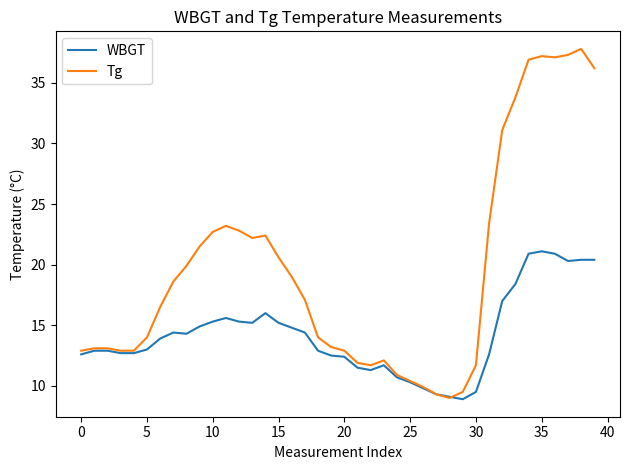

List the series in order of their peak value, highest first.

Tg, WBGT